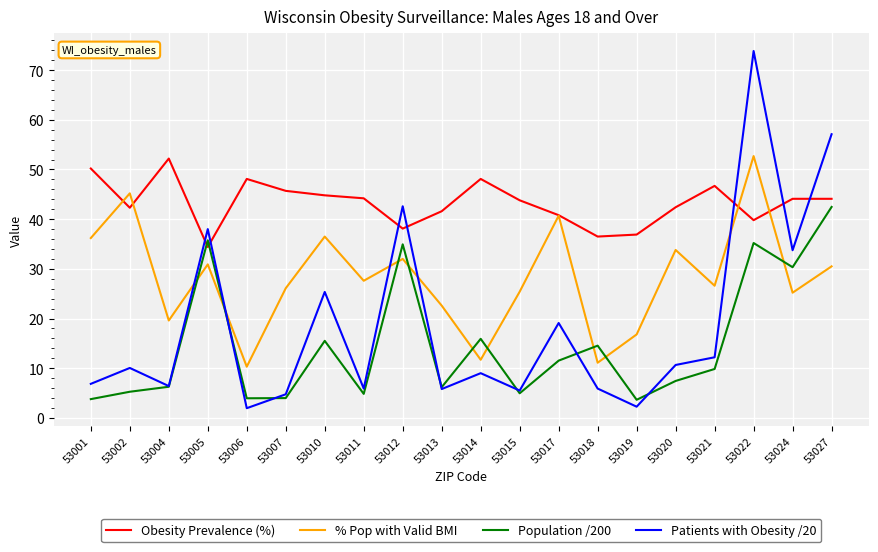

How many times do Population /200 and % Pop with Valid BMI cross each other?

9